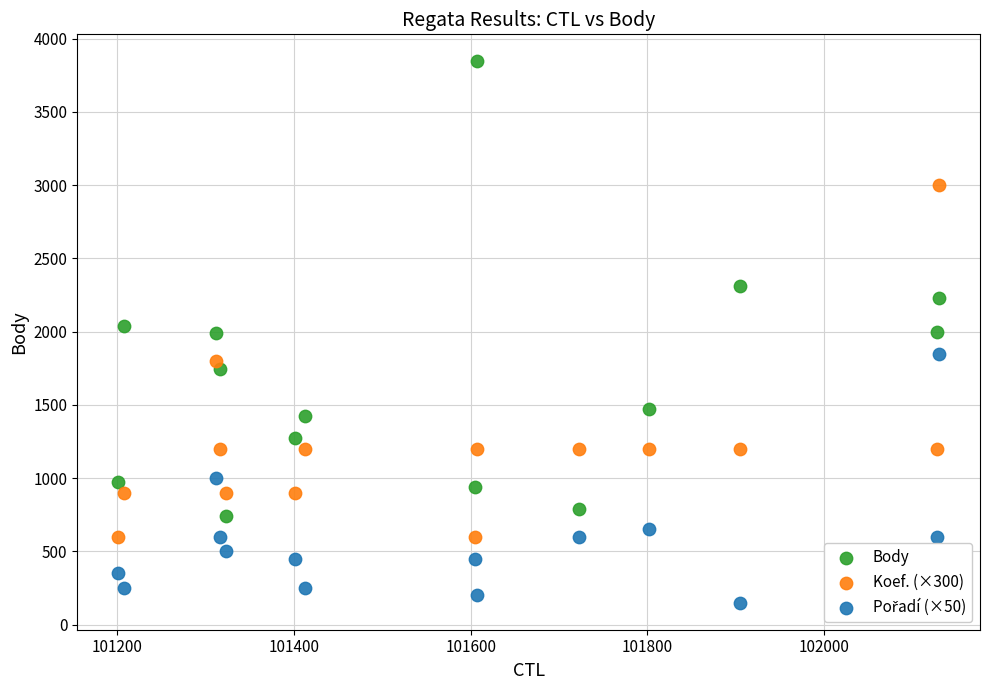

Across all data points, what is the range of Y values (max minus min)?

3695